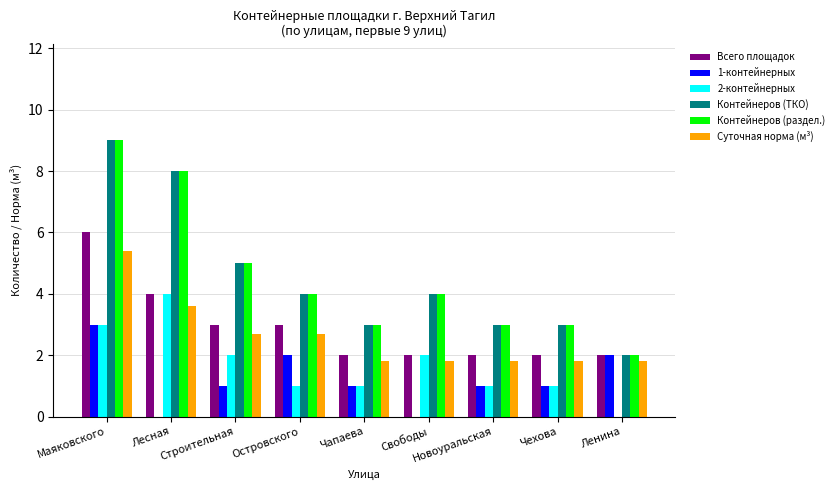

What is the sum of all 1-контейнерных values?

11.0